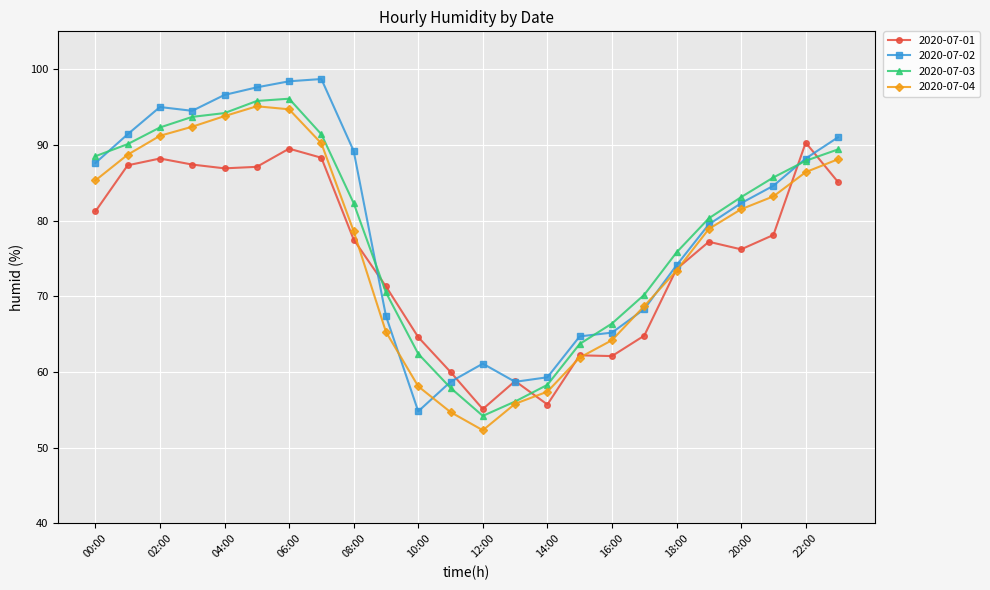

True or false: 2020-07-01 has more than 1 interior local peaks.

True